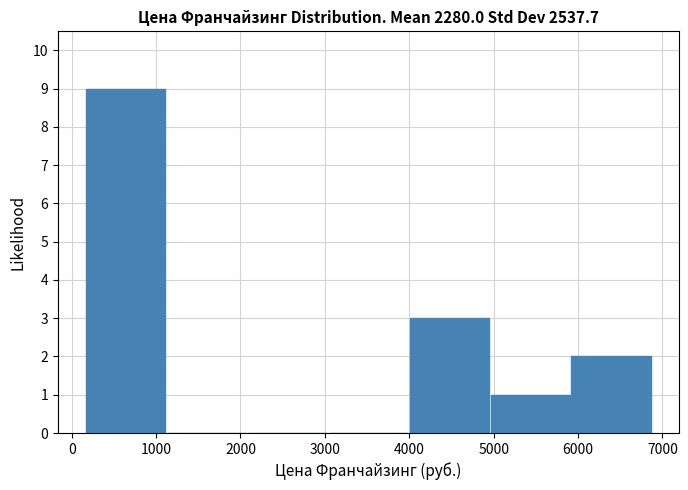

How tall is the bar that spans 5900 to 6900 on the x-axis? Neither the bar edges nor the heights are printed on the chart, so give them approximately, as read against the axes.

2